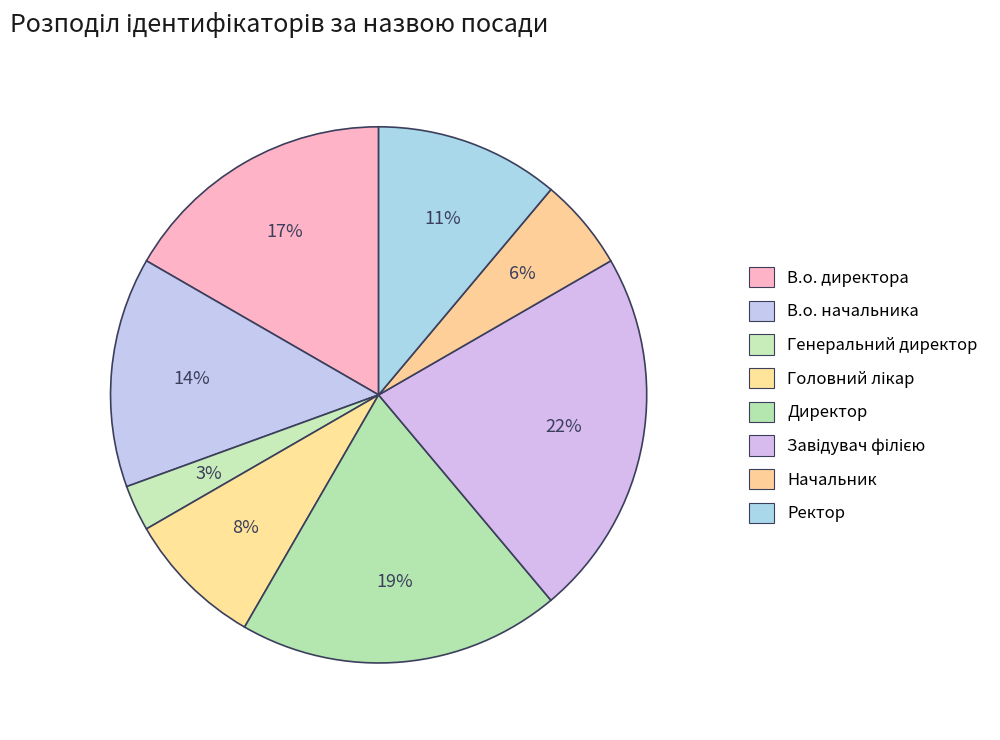

To the nearest percent, what is the average slice percentage?

12%